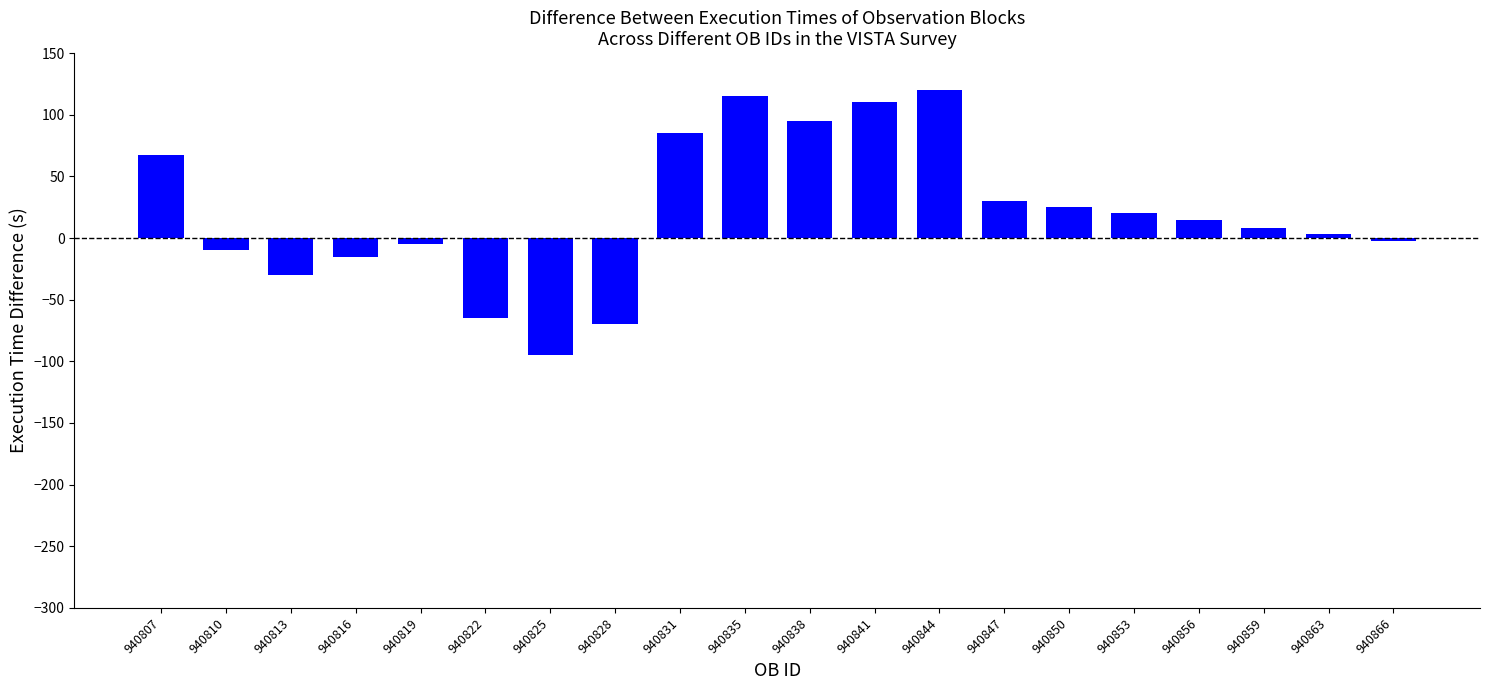

What is the difference between the maximum and minimum values?

215